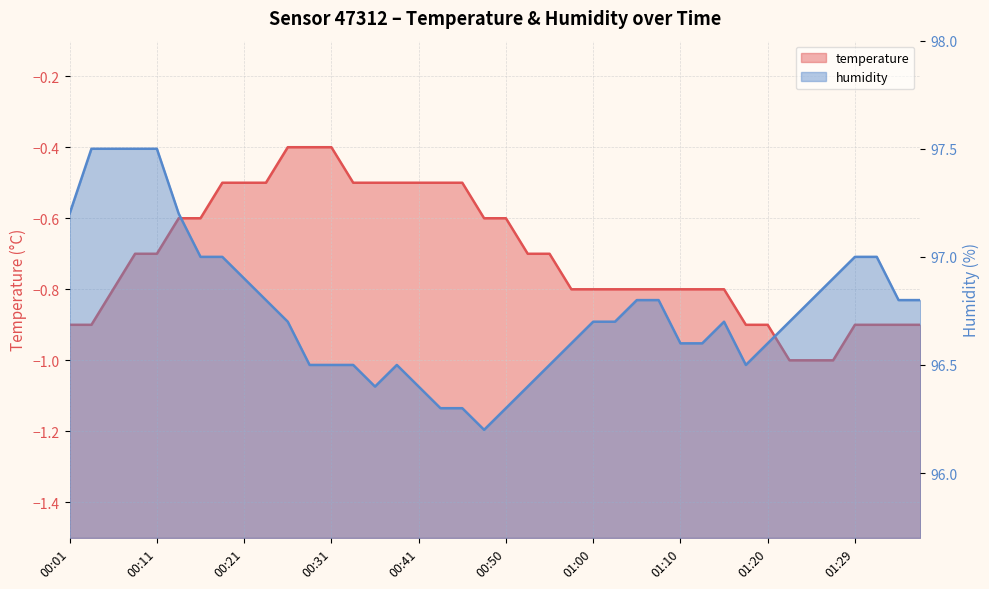

What are all the series names shown in the legend?

temperature, humidity